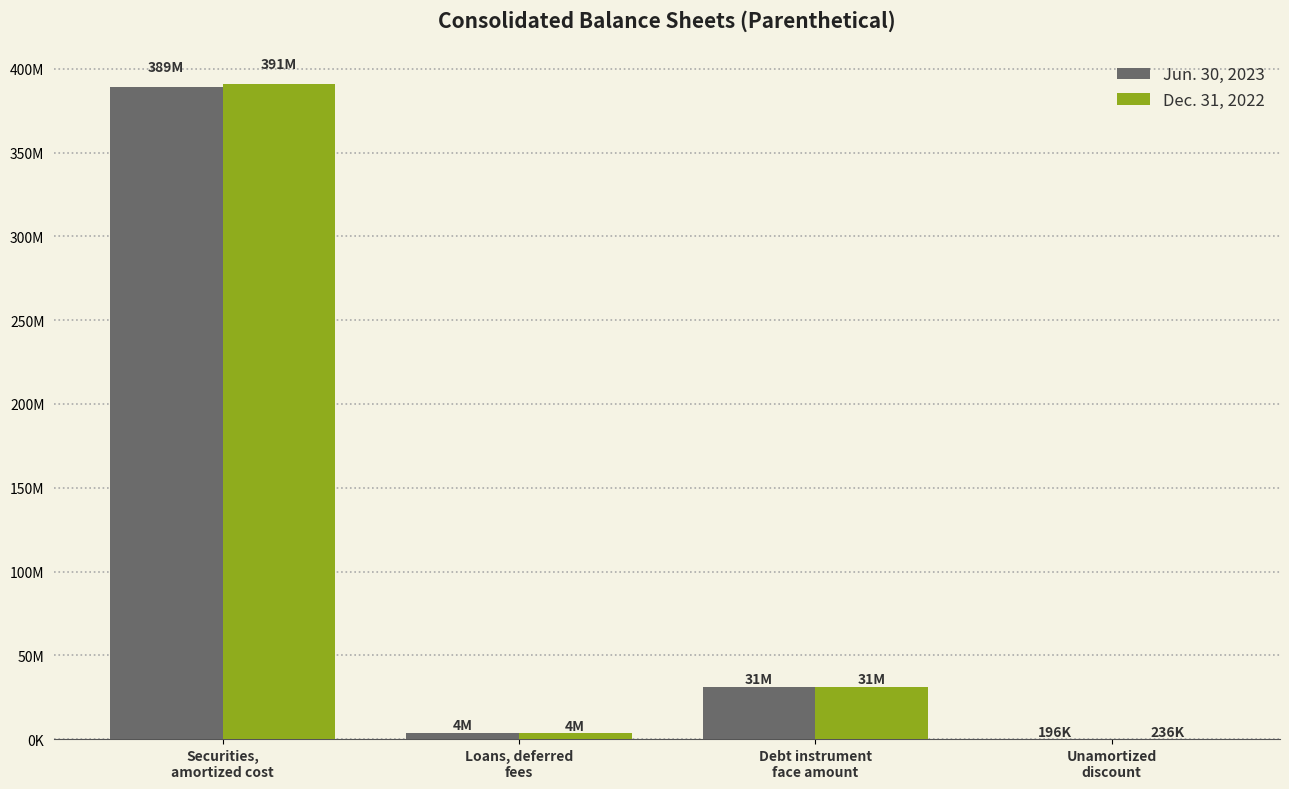

What is the difference between the second highest and minimum values in the Jun. 30, 2023 series?

30804000